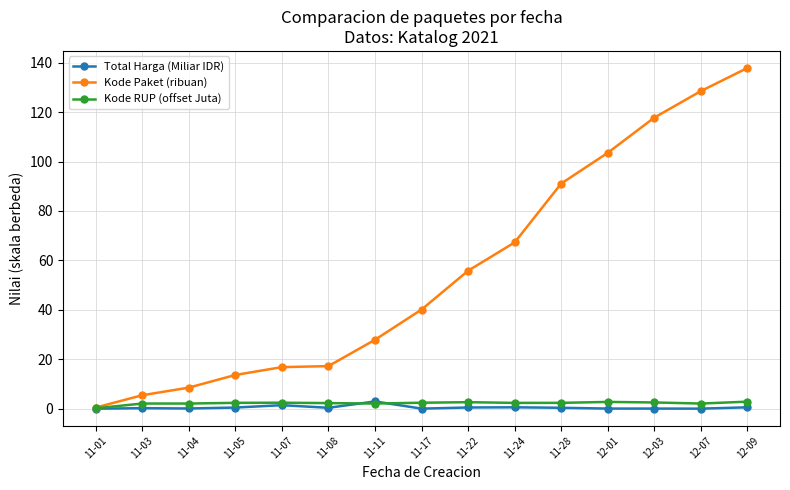

What is the label of the 13th point from the left?

12-03